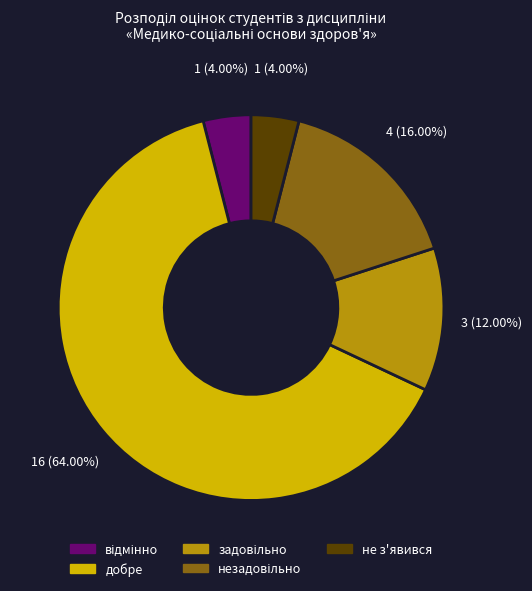

Is it true that добре is 64% of the pie?

True